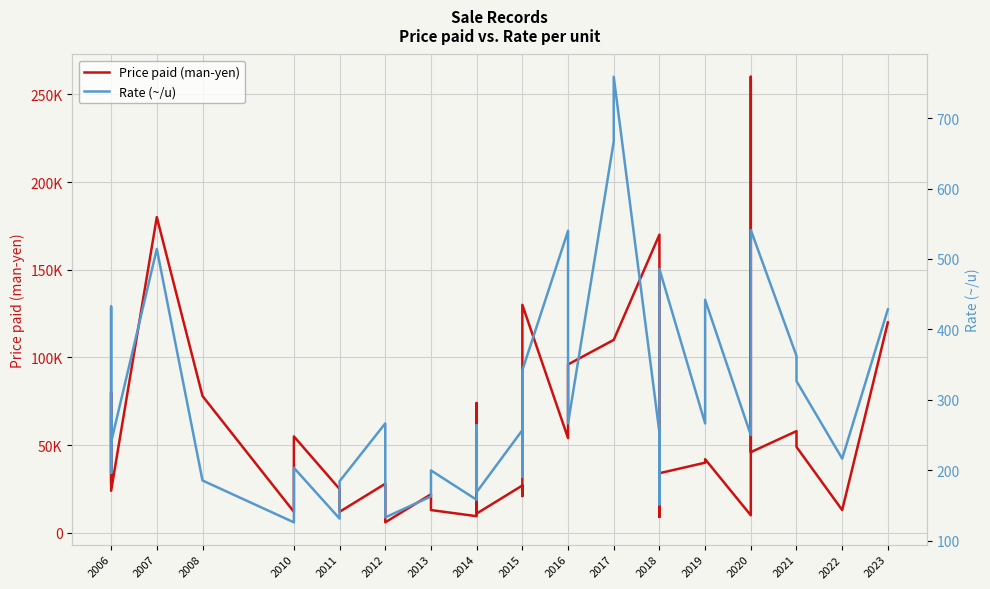

Rank the series by their average value, from lowest to highest.

Rate (~/u), Price paid (man-yen)